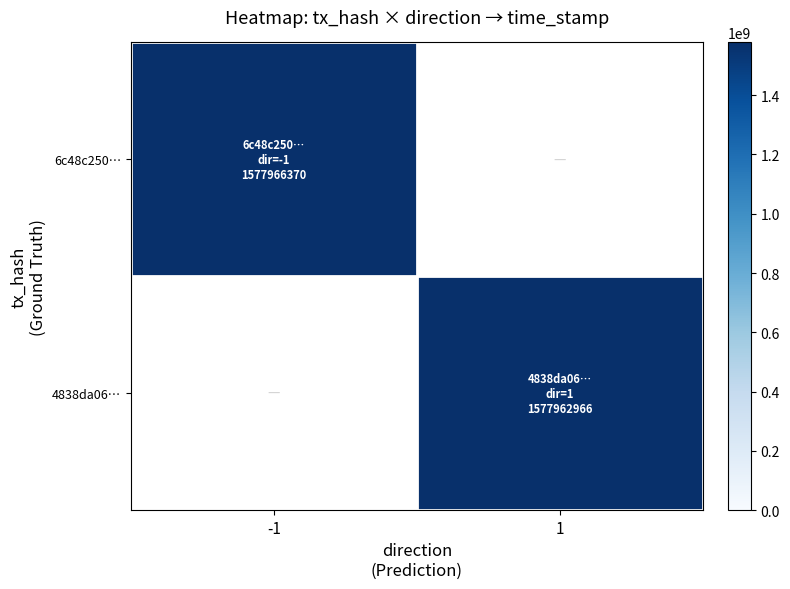

Is it true that 4838da06… equals 1577962966.0 at 1?

True